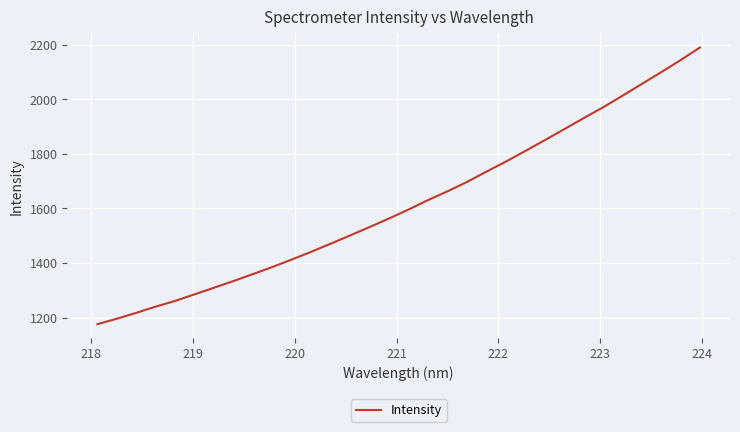

What is the difference between the maximum and minimum values?

1014.1